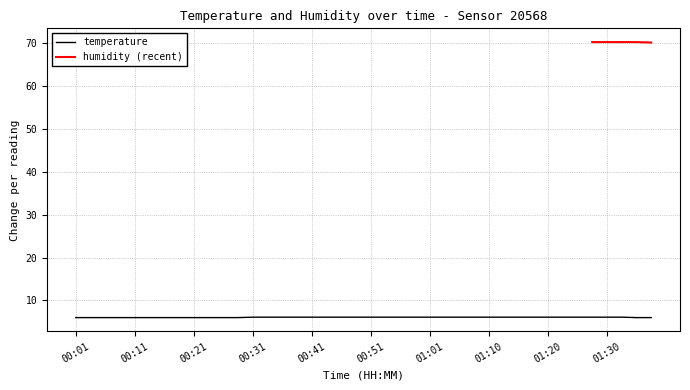

Rank the categories by value from lowest to highest.

00:01, 00:03, 00:06, 00:08, 00:11, 00:13, 00:16, 00:18, 00:21, 00:23, 00:26, 00:28, 01:35, 01:37, 00:31, 00:33, 00:36, 00:38, 00:41, 00:43, 00:46, 00:48, 00:51, 00:53, 00:56, 00:58, 01:01, 01:03, 01:05, 01:08, 01:10, 01:13, 01:15, 01:18, 01:20, 01:23, 01:25, 01:28, 01:30, 01:33